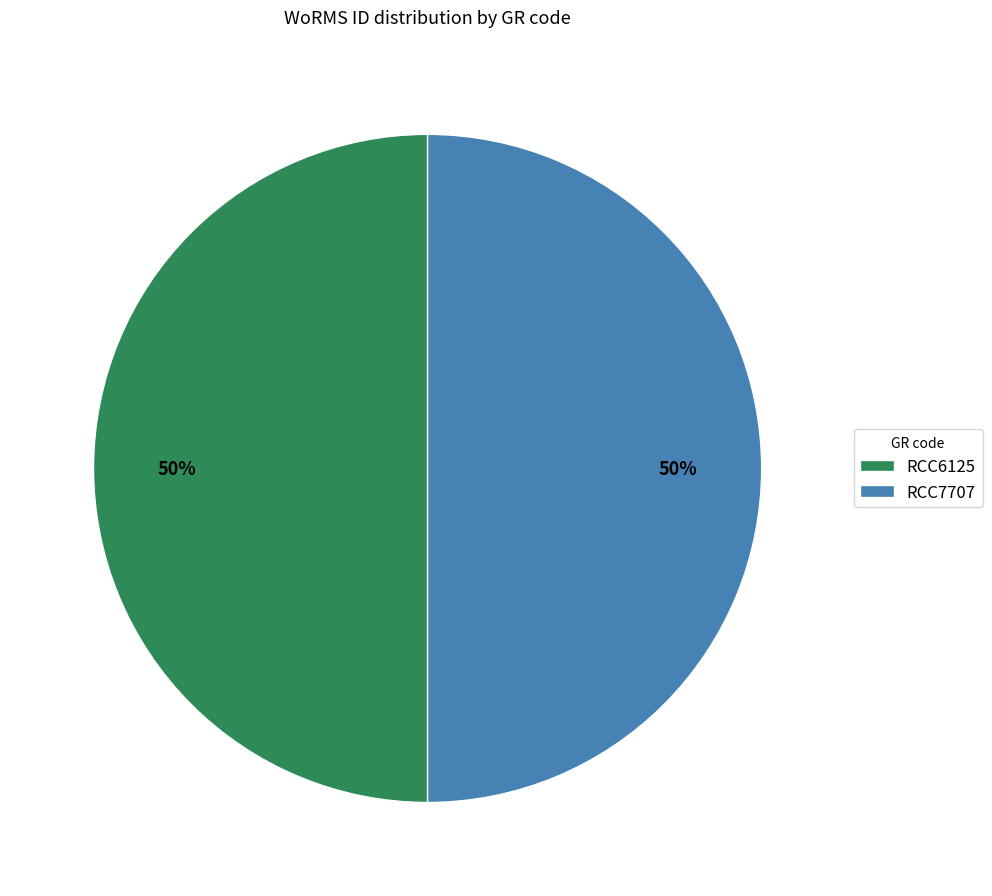

To the nearest percent, what portion does RCC7707 represent?

50%